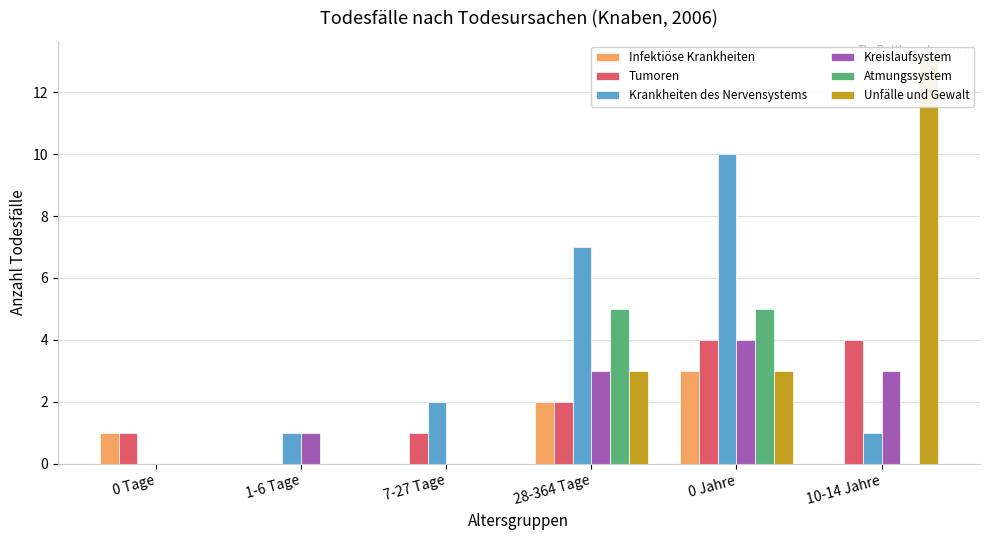

Reading right to left, extract all data points from this chart.

Infektiöse Krankheiten: 0	3	2	0	0	1
Tumoren: 4	4	2	1	0	1
Krankheiten des Nervensystems: 1	10	7	2	1	0
Kreislaufsystem: 3	4	3	0	1	0
Atmungssystem: 0	5	5	0	0	0
Unfälle und Gewalt: 13	3	3	0	0	0